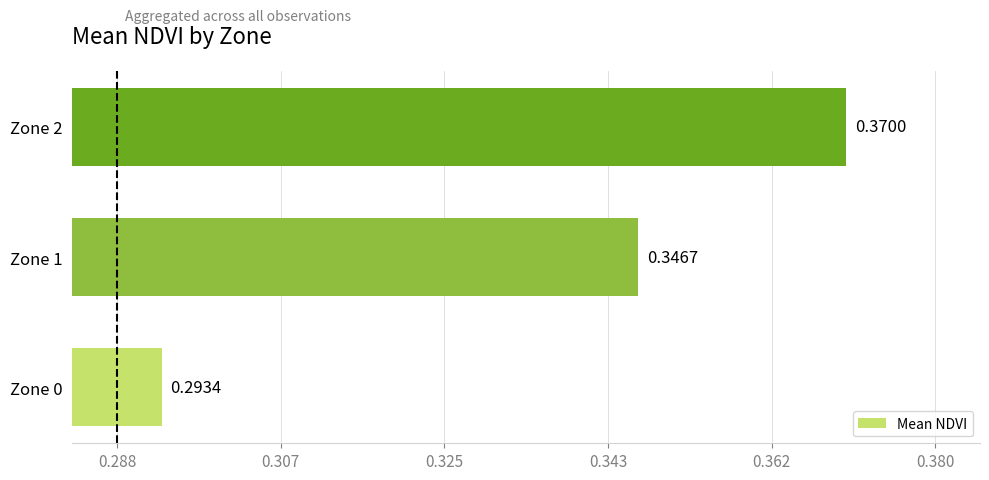

At which label is the value closest to 0?

Zone 0